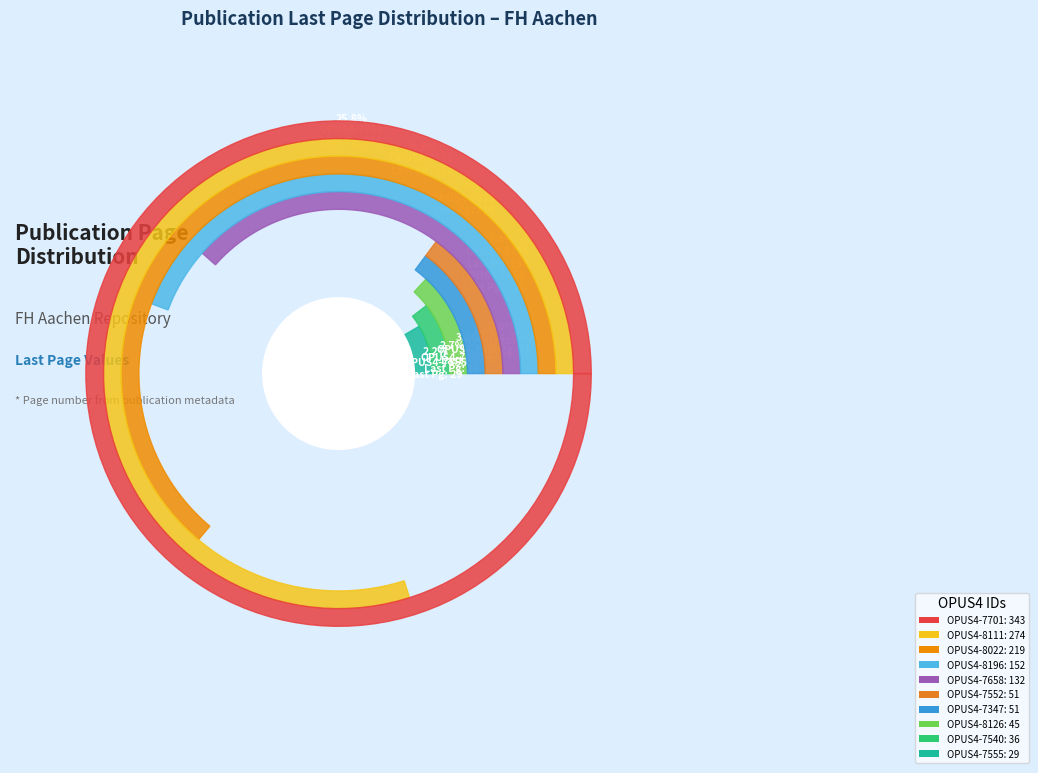

What percentage is the OPUS4-8022 slice, to the nearest percent?

16%